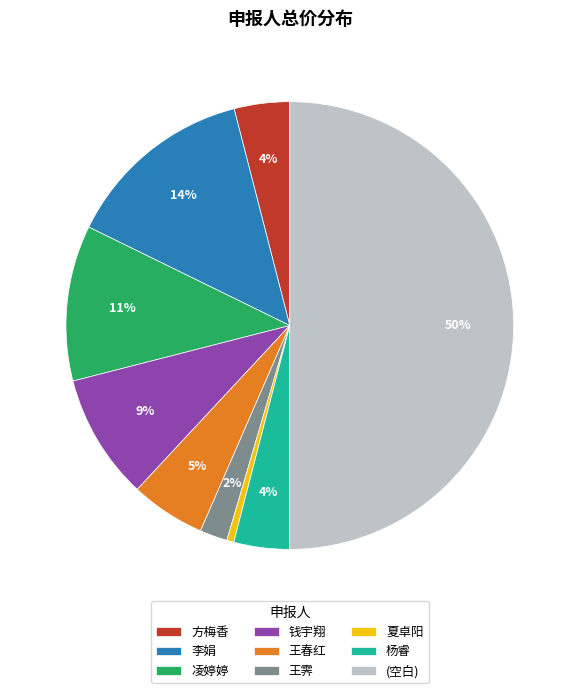

To the nearest percent, what is the combined percentage of 钱宇翔 and 杨睿?

13%